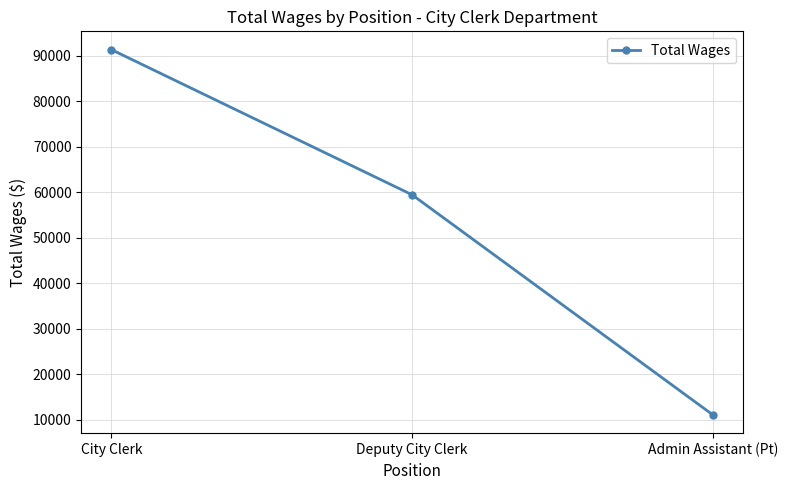

How many lines are shown in the chart?

1